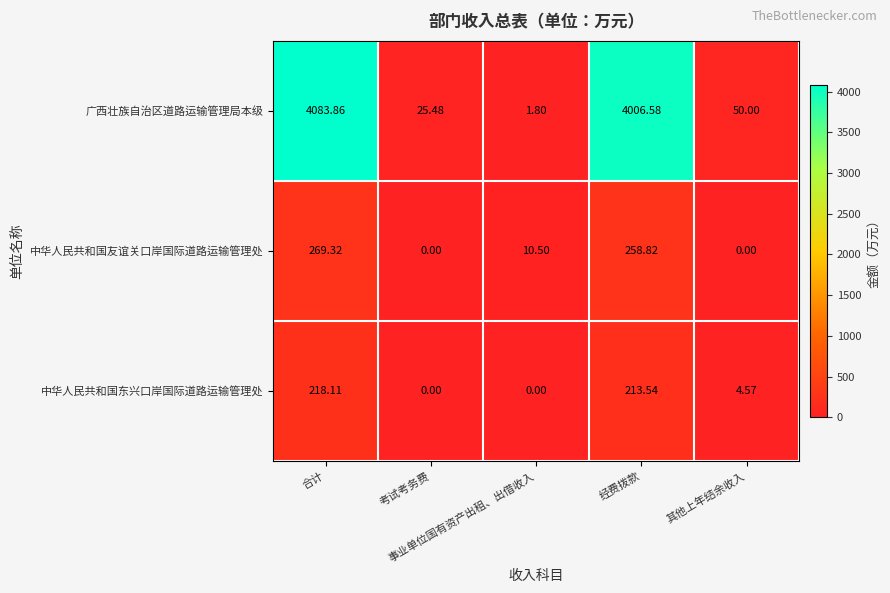

Which series has the widest spread of values?

广西壮族自治区道路运输管理局本级